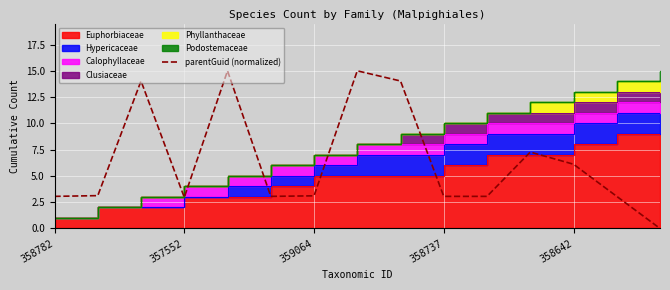

True or false: parentGuid (normalized) has a value of 6.1 at 358642.

True